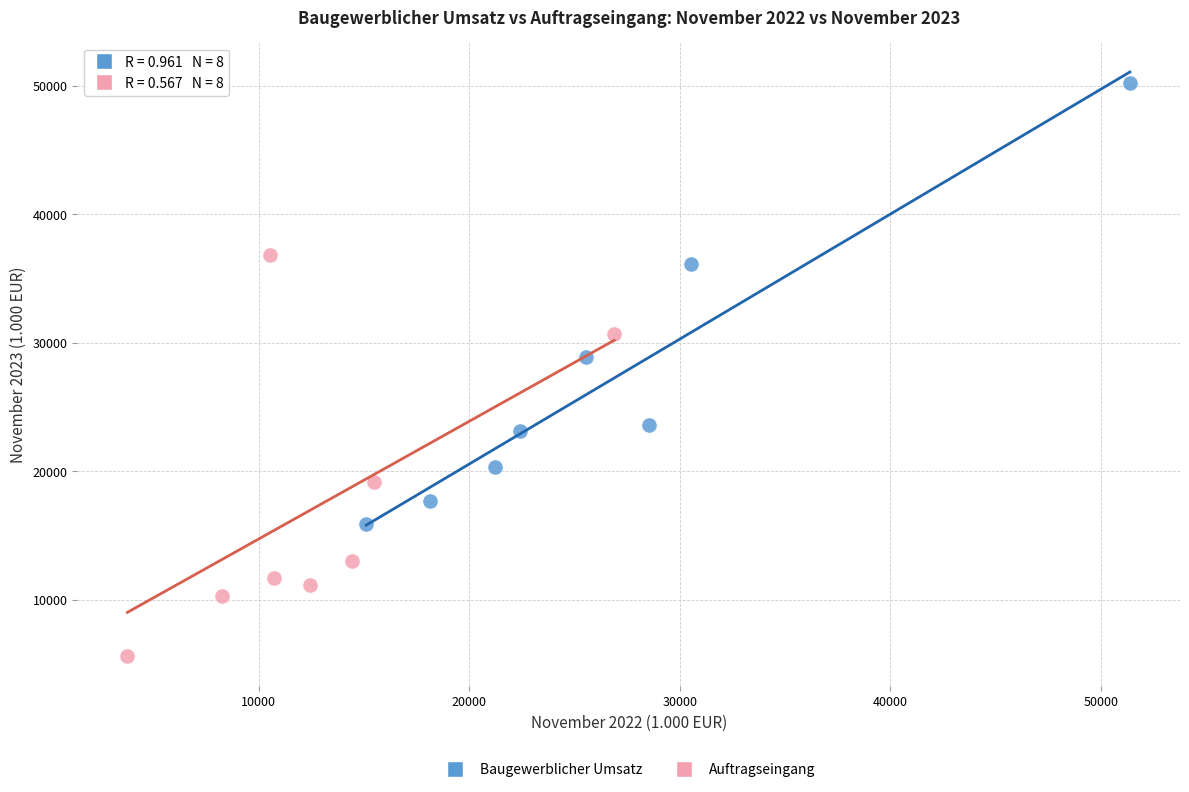

Which series reaches the maximum Y coordinate?

Baugewerblicher Umsatz